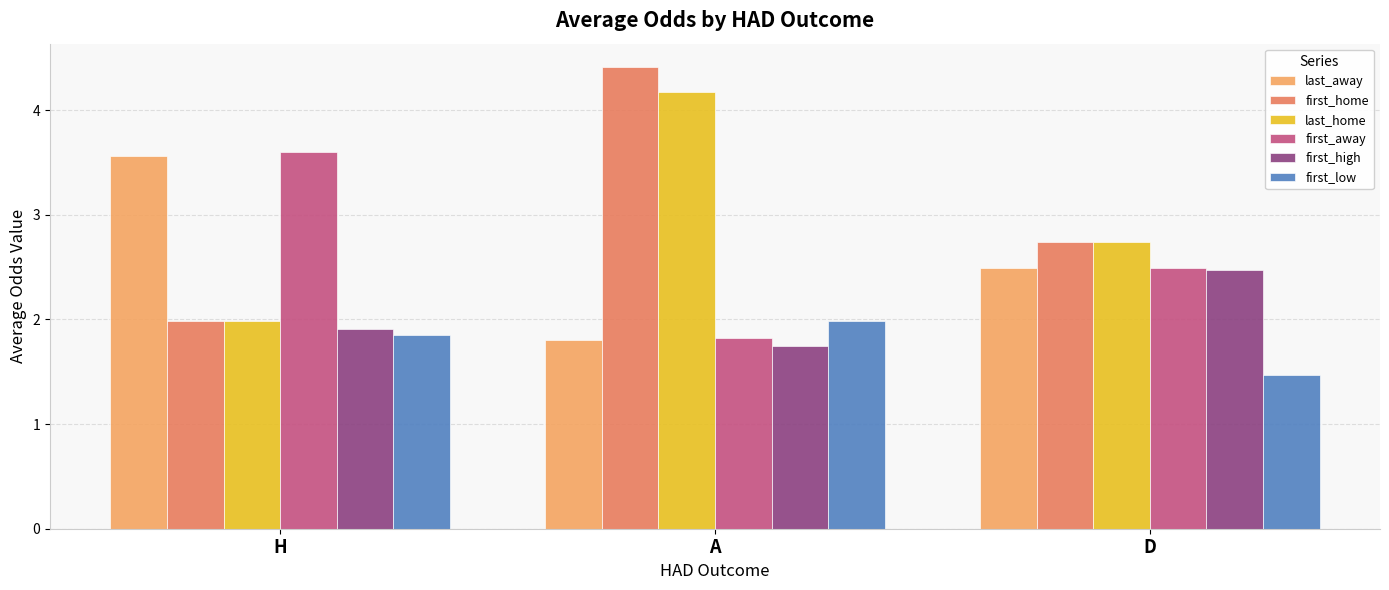

What is the value of the last_home bar at the 1st from the left?

2.0